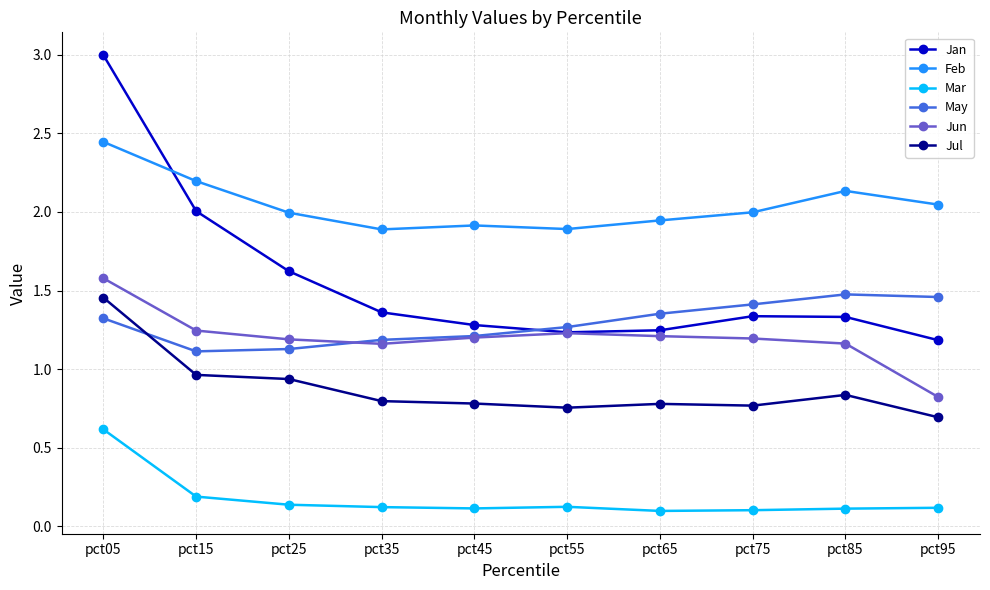

At pct05, list the series in order from largest to smallest.

Jan, Feb, Jun, Jul, May, Mar